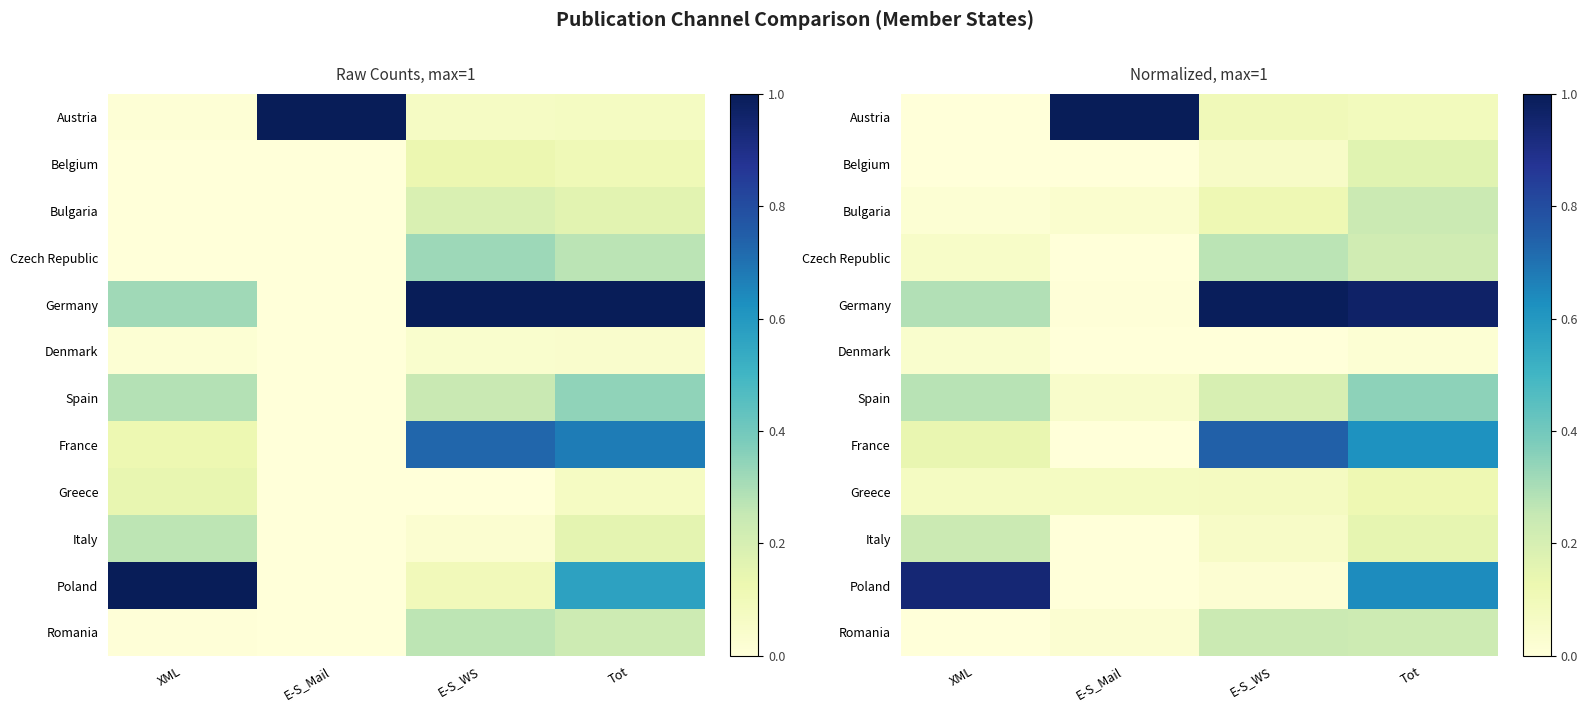

Is it true that Poland equals 0.9 at XML?

True